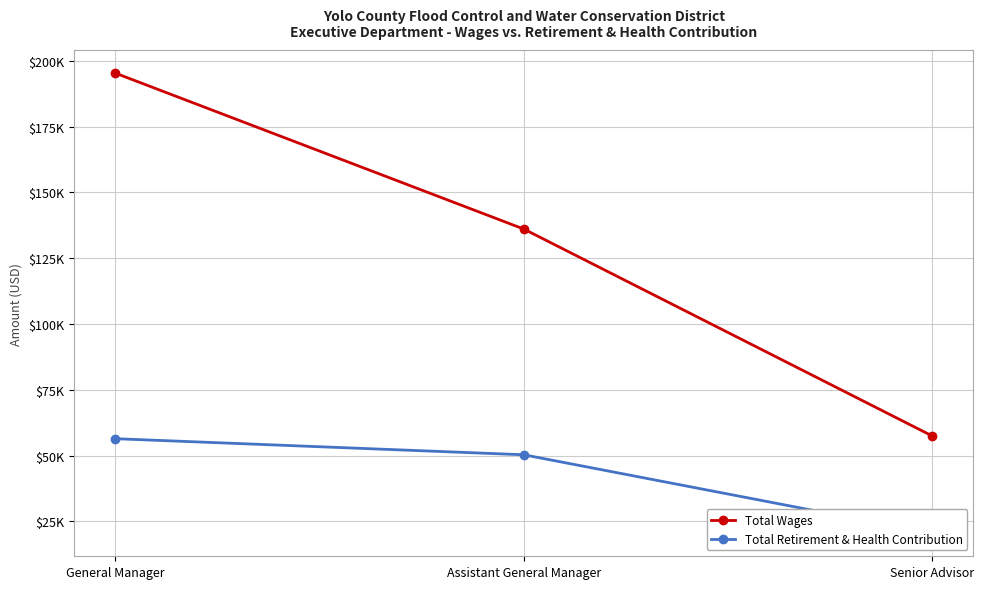

What is the label of the 1st point from the right?

Senior Advisor